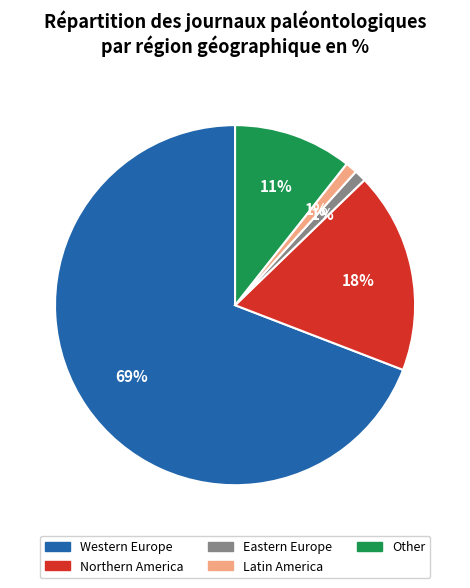

How many slices are in this pie chart?

5